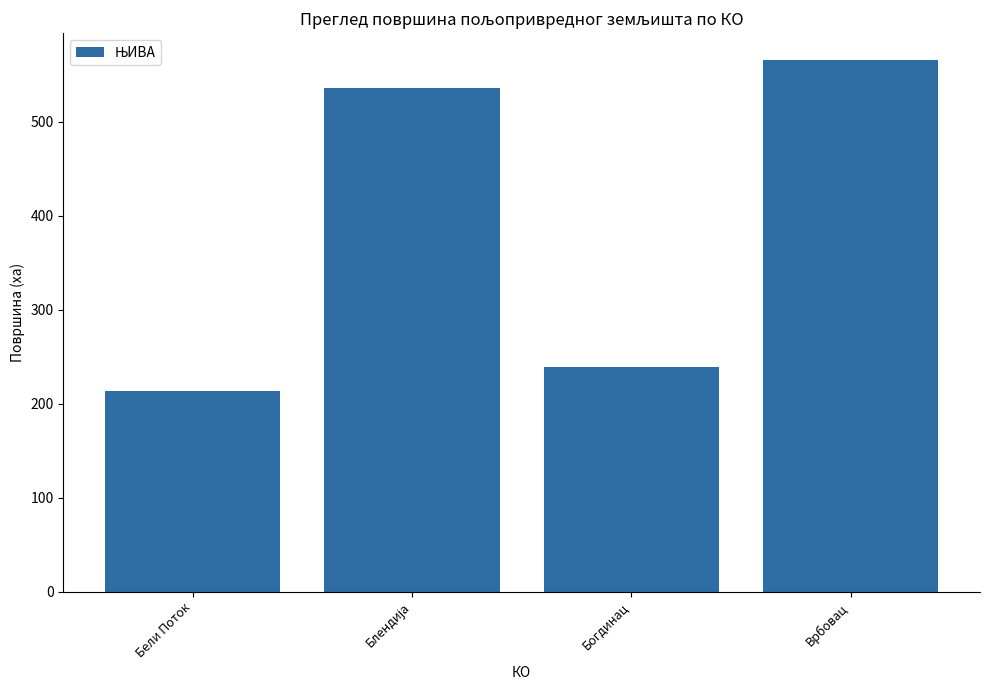

What is the label of the 1st bar from the right?

Врбовац